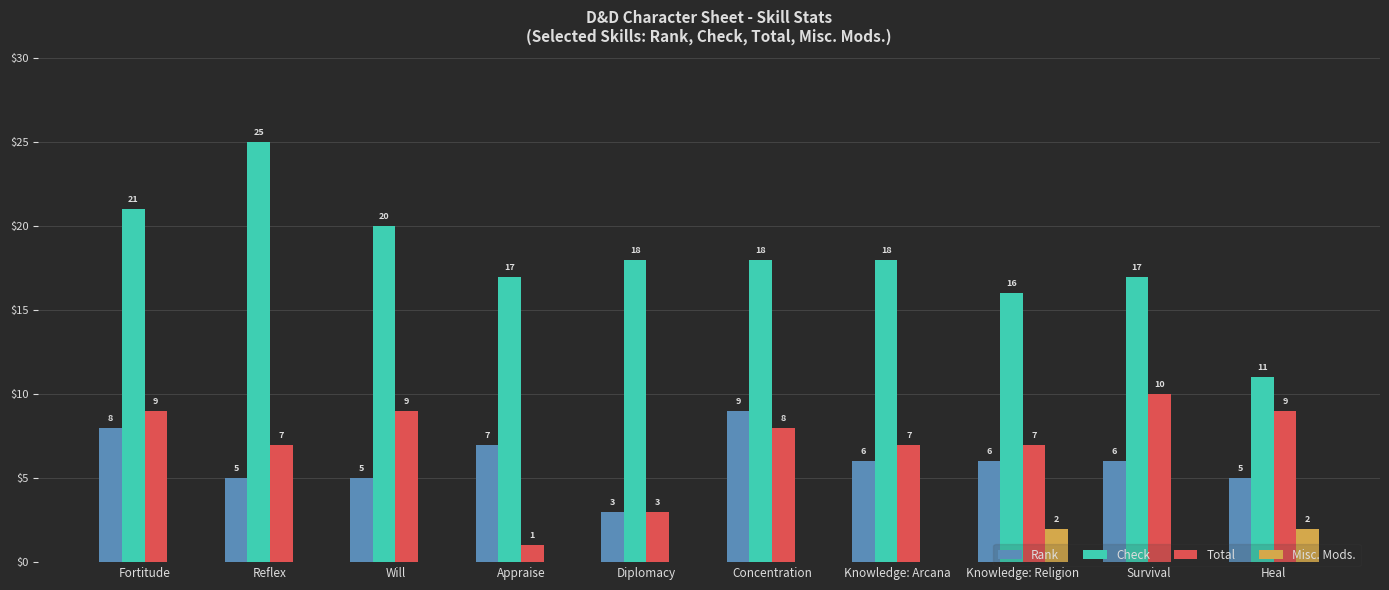

How many series are shown in this chart?

4